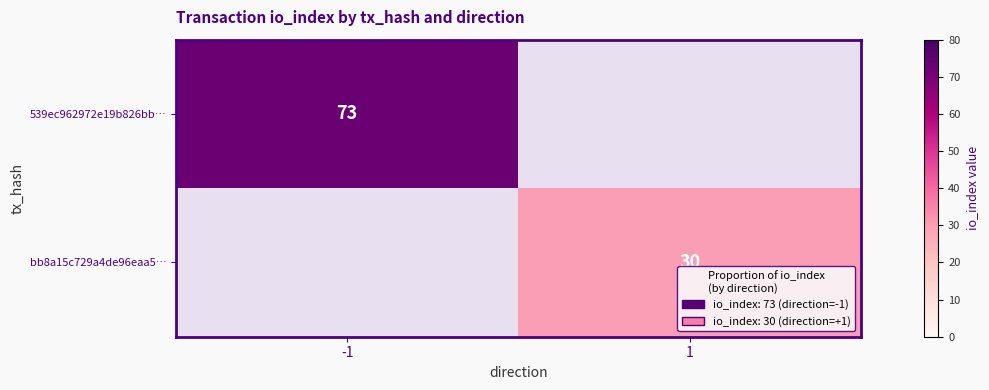

The bb8a15c729a4de96eaa5… series shows 9 at 1. True or false?

False